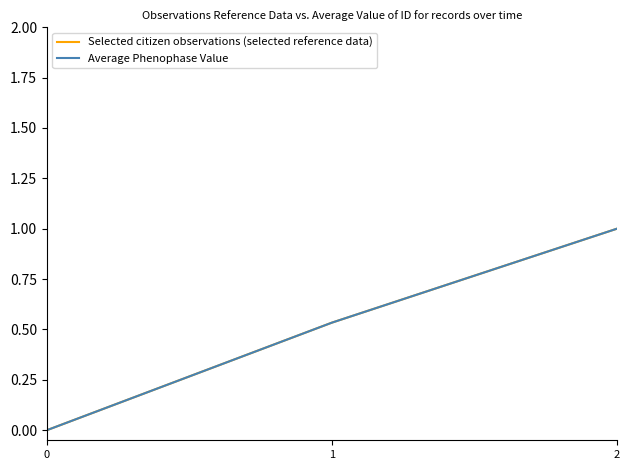

True or false: Selected citizen observations (selected reference data) has a value of 0.2 at 1.

False